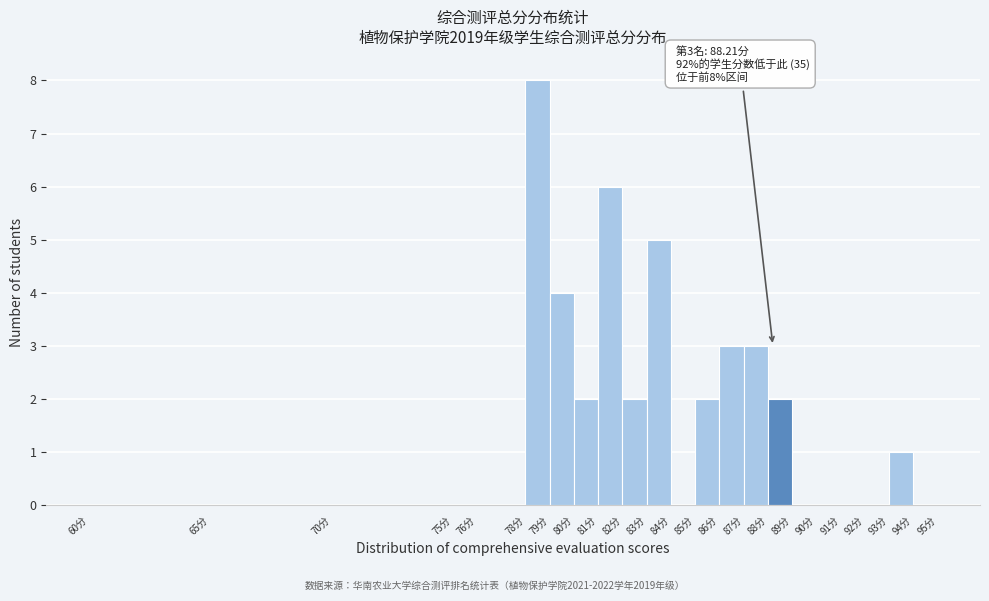

Which range on the x-axis has the tallest bar?

78 to 79